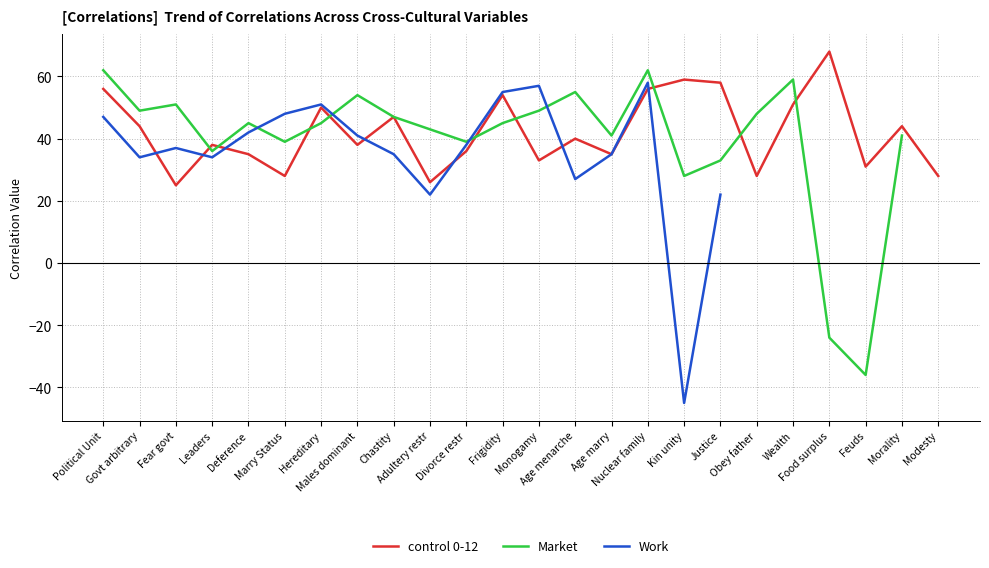

At which category does Work reach its first local valley?

Govt arbitrary